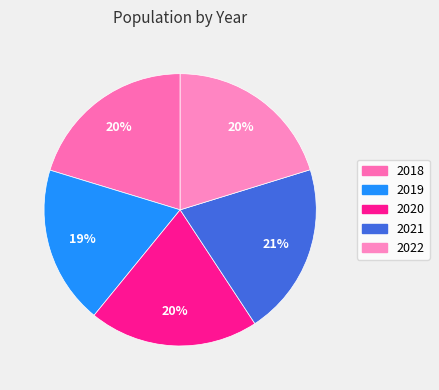

To the nearest percent, what portion does 2021 represent?

21%